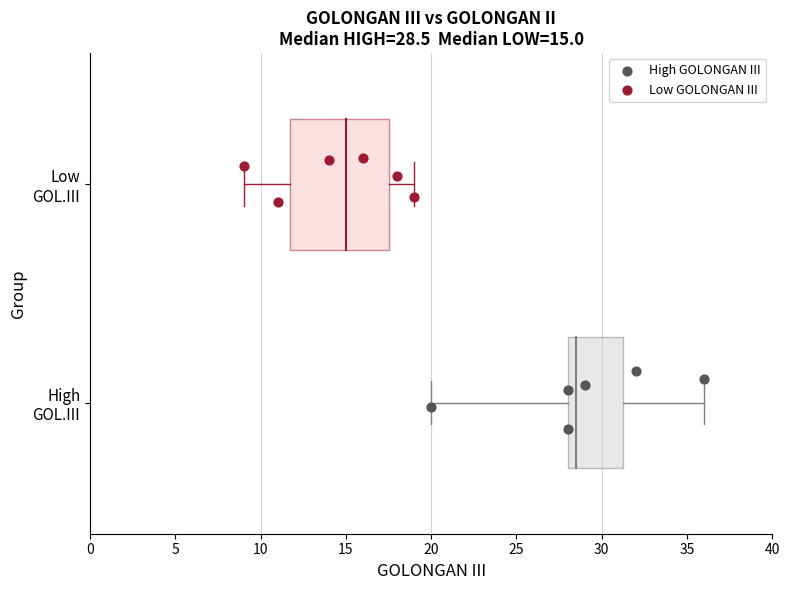

Which series contains the lowest Y value?

High GOLONGAN III